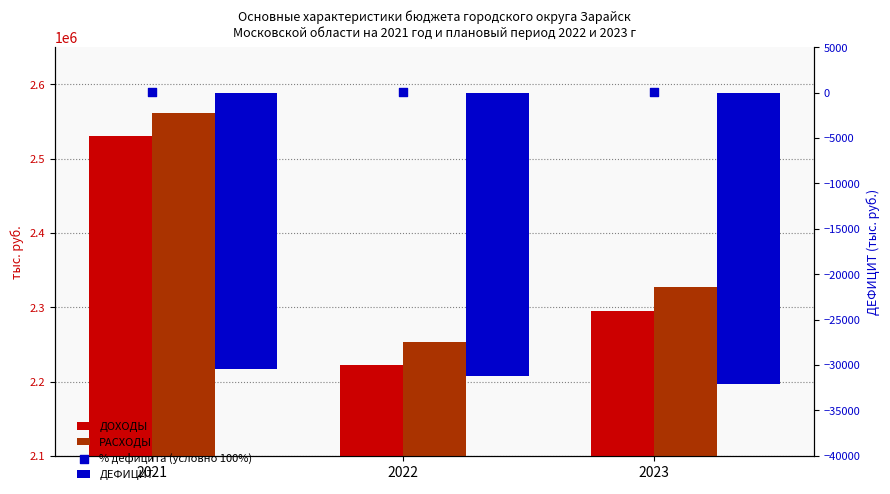

Which series has the widest spread of Y values?

ДОХОДЫ